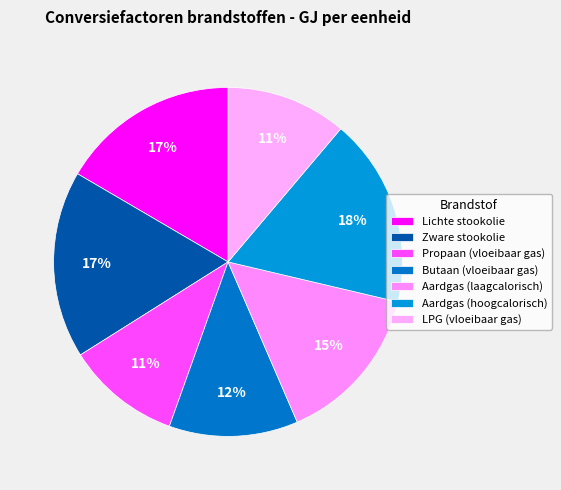

What percentage do Propaan (vloeibaar gas) and Aardgas (hoogcalorisch) together represent?

28.1%